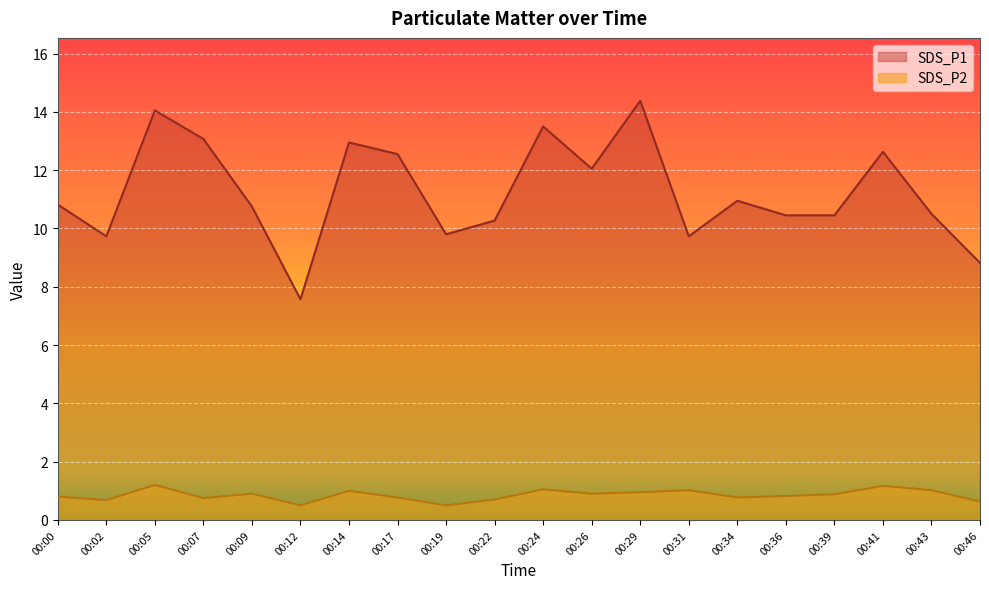

Rank the series by their maximum value, from highest to lowest.

SDS_P1, SDS_P2